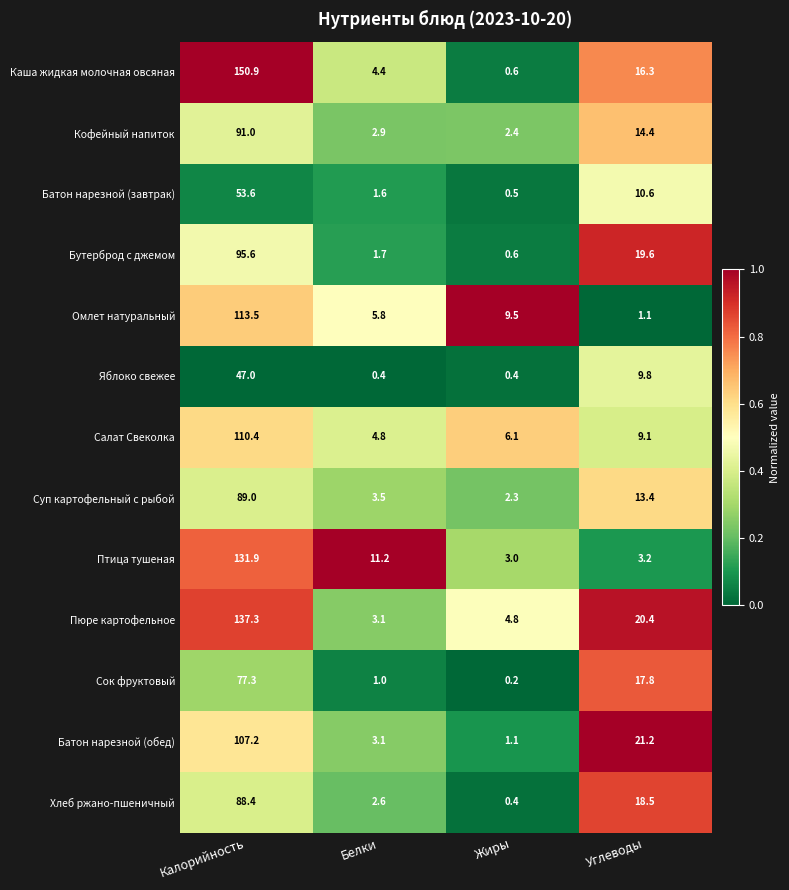

Which series has the widest spread of values?

Каша жидкая молочная овсяная